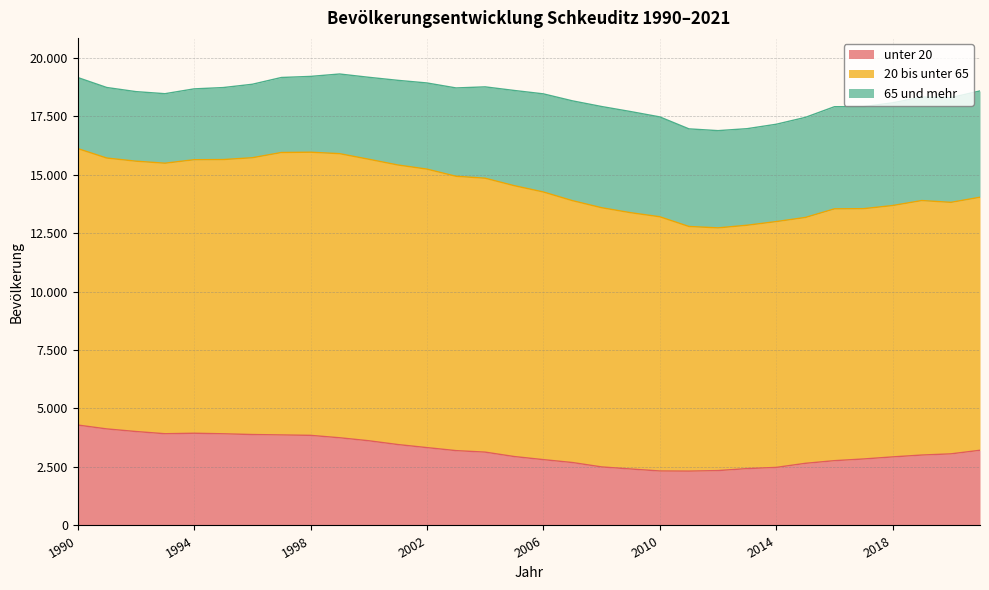

Reading left to right, extract all data points from this chart.

unter 20: 4293	4127	4016	3921	3942	3919	3887	3870	3852	3749	3621	3459	3328	3199	3135	2946	2814	2690	2503	2414	2329	2323	2346	2431	2482	2656	2770	2842	2931	3010	3061	3214
20 bis unter 65: 11818	11579	11556	11564	11692	11722	11832	12073	12103	12144	12034	11950	11905	11727	11709	11578	11441	11194	11080	10955	10867	10458	10375	10403	10508	10510	10764	10700	10745	10879	10751	10816
65 und mehr: 3038	3015	2973	2971	3028	3077	3140	3206	3240	3405	3502	3618	3682	3776	3904	4070	4194	4266	4325	4323	4268	4172	4156	4127	4160	4277	4366	4363	4390	4423	4475	4544